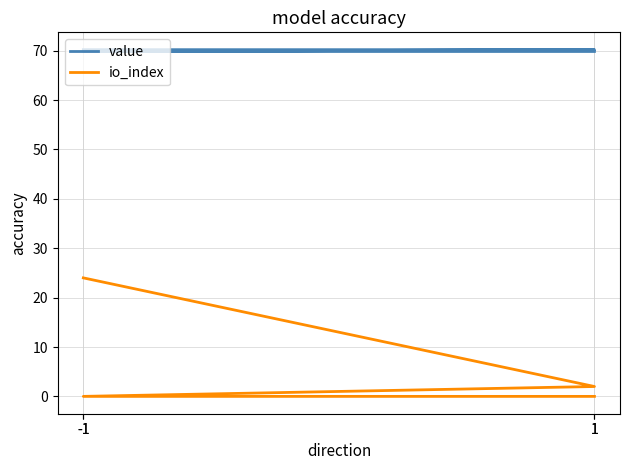

Rank the series by their average value, from lowest to highest.

io_index, value